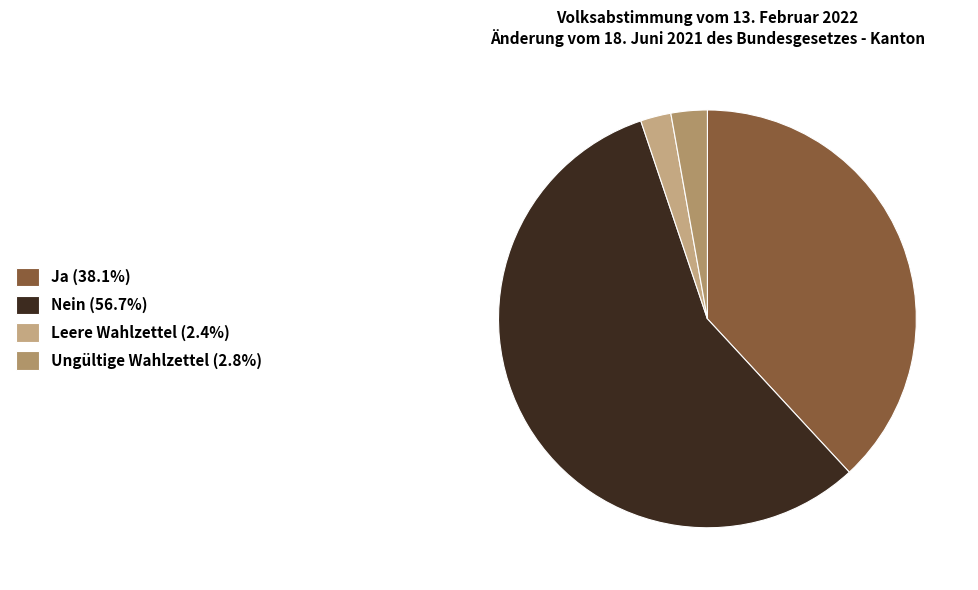

How many segments does this pie chart have?

4